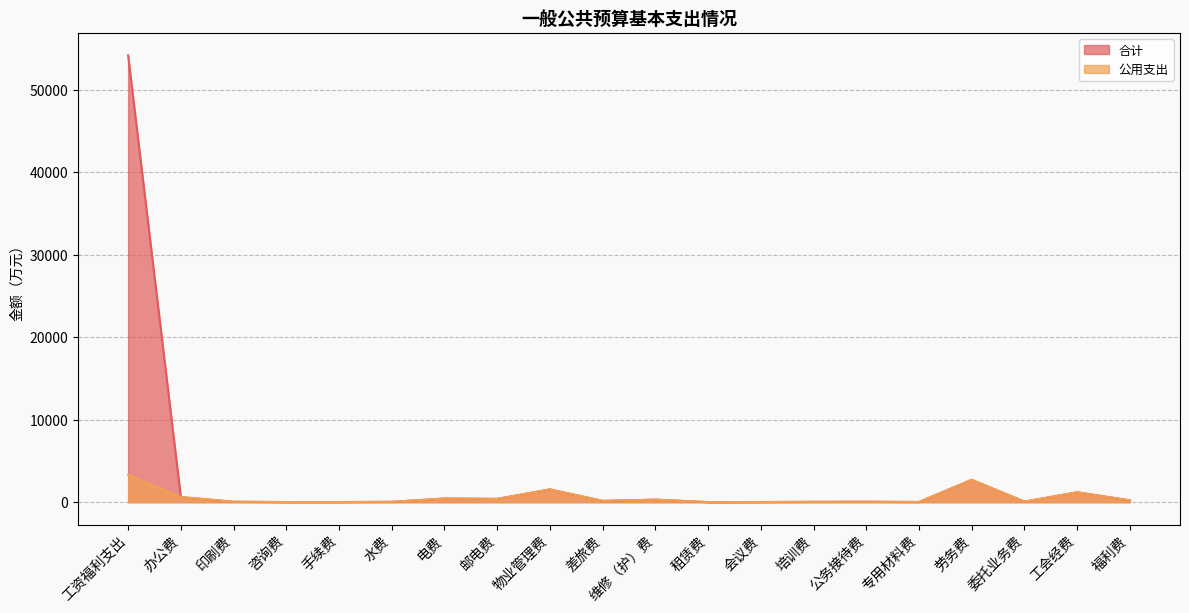

At which label is 公用支出 closest to 1660?

物业管理费